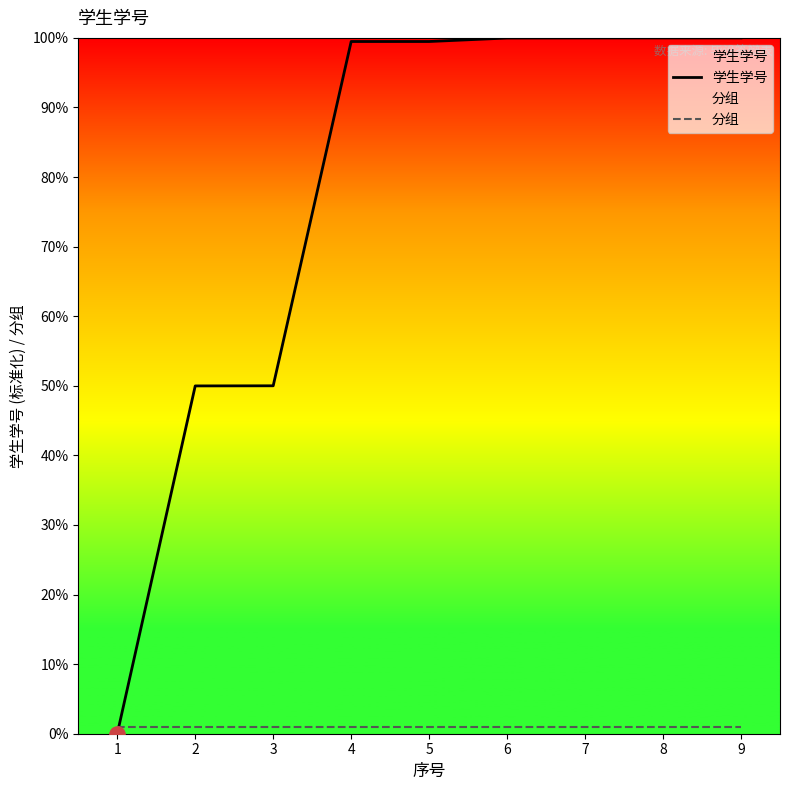

At how many categories does at least one series exceed 77?

6